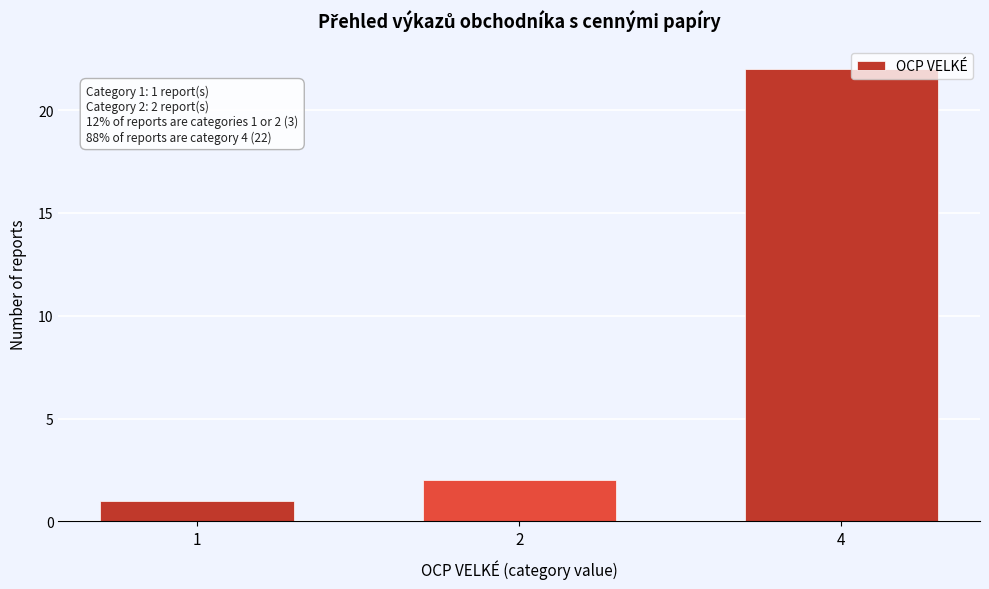

Reading left to right, transcribe all the data shown in this chart.

1	2	22